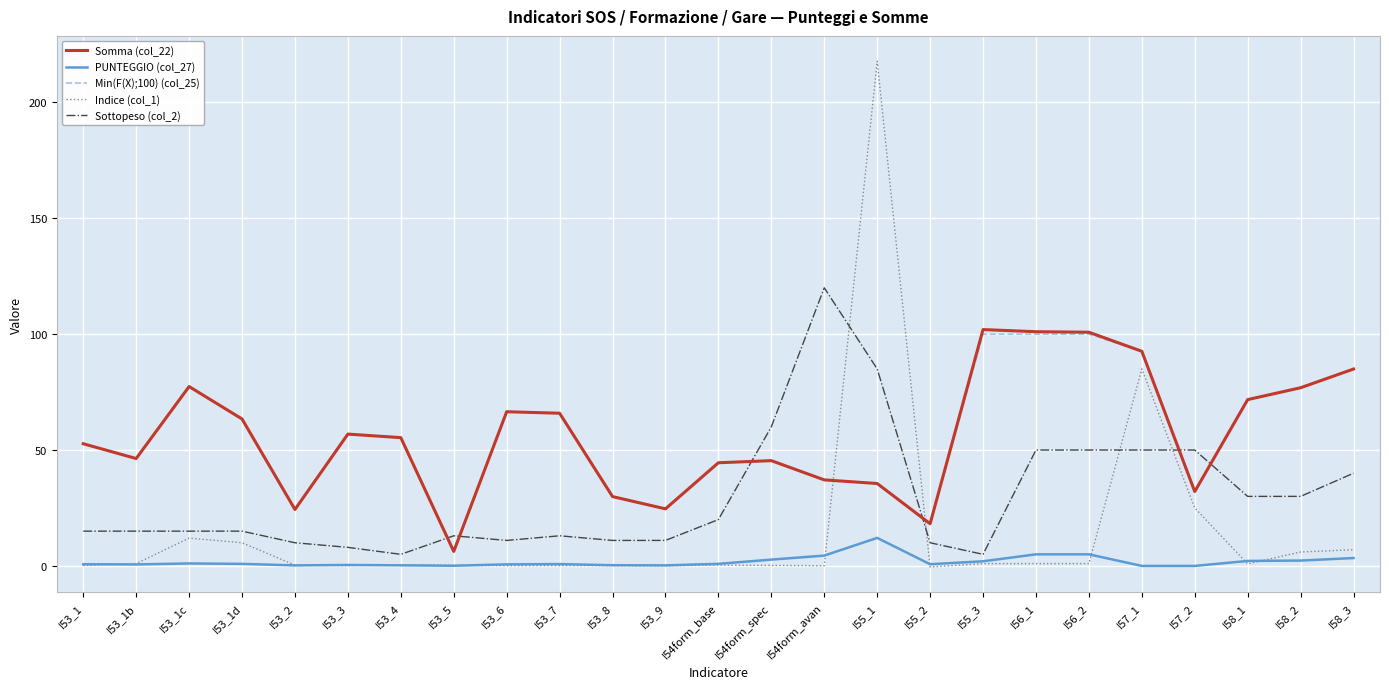

True or false: Somma (col_22) and PUNTEGGIO (col_27) cross at least once.

False